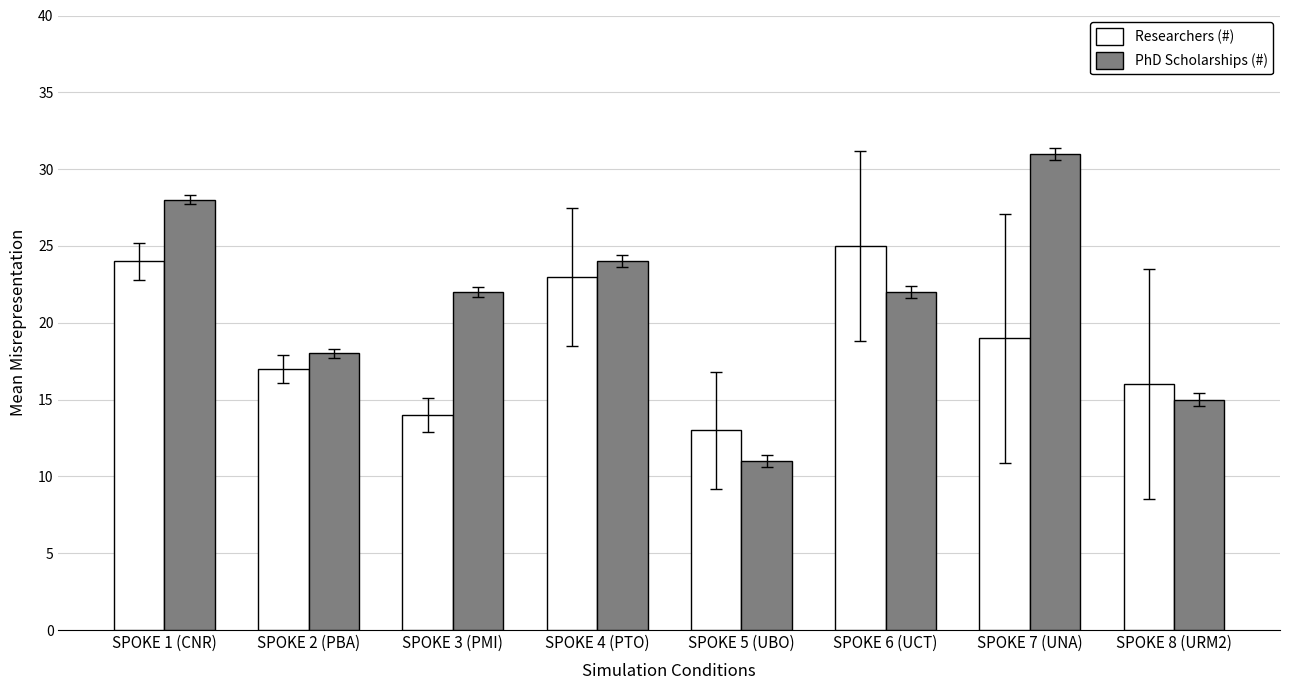

What position from the right is SPOKE 7 (UNA)?

2